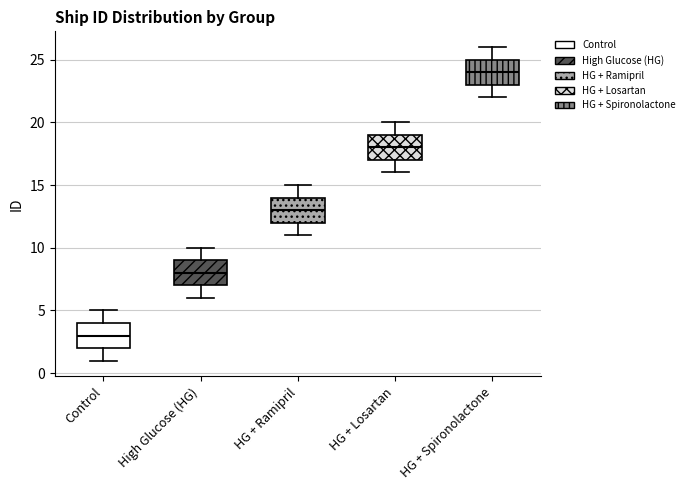

Reading left to right, read every box against the y-axis: the position of its median line, the range the box covers, and the ends of its whiskers. The values are not printed on the chart, so give them approximately, as read against the axis.

Control: median 3, box 2 to 4, whiskers 1 to 5
High Glucose (HG): median 8, box 7 to 9, whiskers 6 to 10
HG + Ramipril: median 13, box 12 to 14, whiskers 11 to 15
HG + Losartan: median 18, box 17 to 19, whiskers 16 to 20
HG + Spironolactone: median 24, box 23 to 25, whiskers 22 to 26